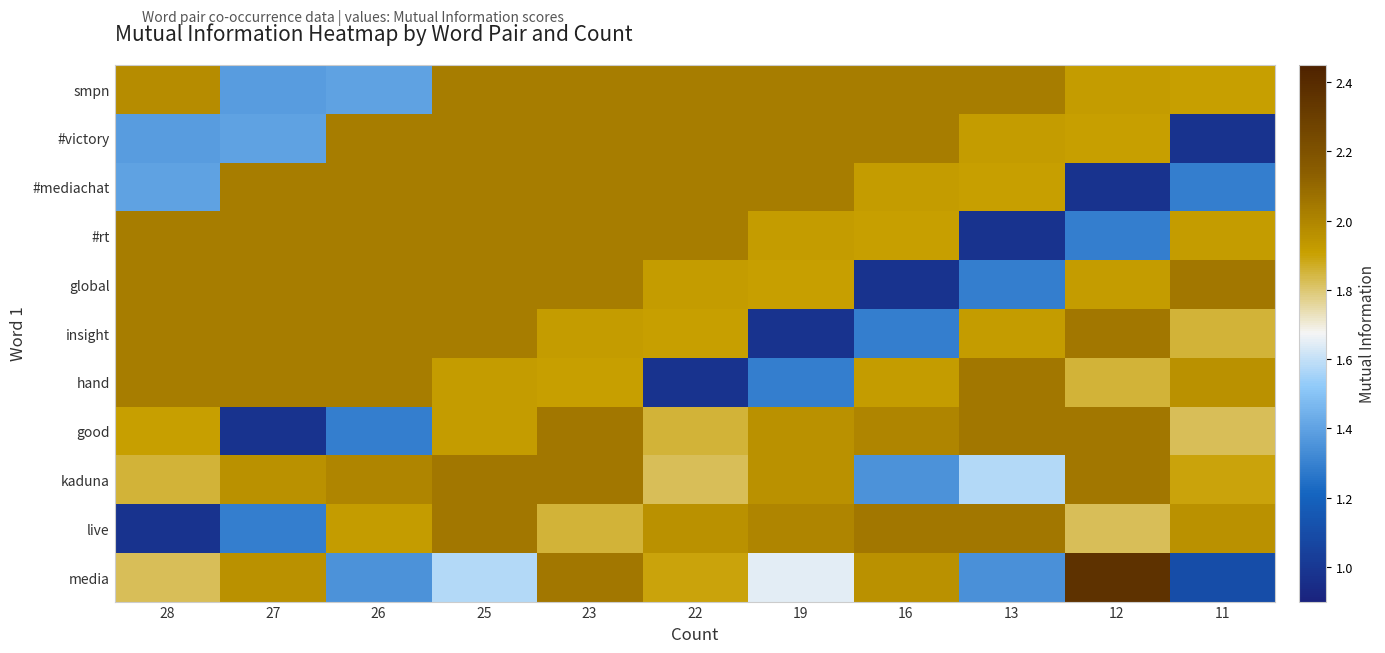

Reading left to right, transcribe all the data shown in this chart.

smpn: 28=2.0	27=1.4	26=1.4	25=2.0	23=2.0	22=2.0	19=2.0	16=2.0	13=2.0	12=1.9	11=1.9
#victory: 28=1.4	27=1.4	26=2.0	25=2.0	23=2.0	22=2.0	19=2.0	16=2.0	13=1.9	12=1.9	11=1.0
#mediachat: 28=1.4	27=2.0	26=2.0	25=2.0	23=2.0	22=2.0	19=2.0	16=1.9	13=1.9	12=1.0	11=1.3
#rt: 28=2.0	27=2.0	26=2.0	25=2.0	23=2.0	22=2.0	19=1.9	16=1.9	13=1.0	12=1.3	11=1.9
global: 28=2.0	27=2.0	26=2.0	25=2.0	23=2.0	22=1.9	19=1.9	16=1.0	13=1.3	12=1.9	11=2.0
insight: 28=2.0	27=2.0	26=2.0	25=2.0	23=1.9	22=1.9	19=1.0	16=1.3	13=1.9	12=2.0	11=1.9
hand: 28=2.0	27=2.0	26=2.0	25=1.9	23=1.9	22=1.0	19=1.3	16=1.9	13=2.0	12=1.9	11=2.0
good: 28=1.9	27=1.0	26=1.3	25=1.9	23=2.0	22=1.9	19=2.0	16=2.0	13=2.0	12=2.0	11=1.8
kaduna: 28=1.9	27=2.0	26=2.0	25=2.0	23=2.0	22=1.8	19=2.0	16=1.4	13=1.6	12=2.0	11=1.9
live: 28=1.0	27=1.3	26=1.9	25=2.0	23=1.9	22=2.0	19=2.0	16=2.0	13=2.0	12=1.8	11=2.0
media: 28=1.8	27=2.0	26=1.4	25=1.6	23=2.0	22=1.9	19=1.6	16=2.0	13=1.3	12=2.4	11=1.1